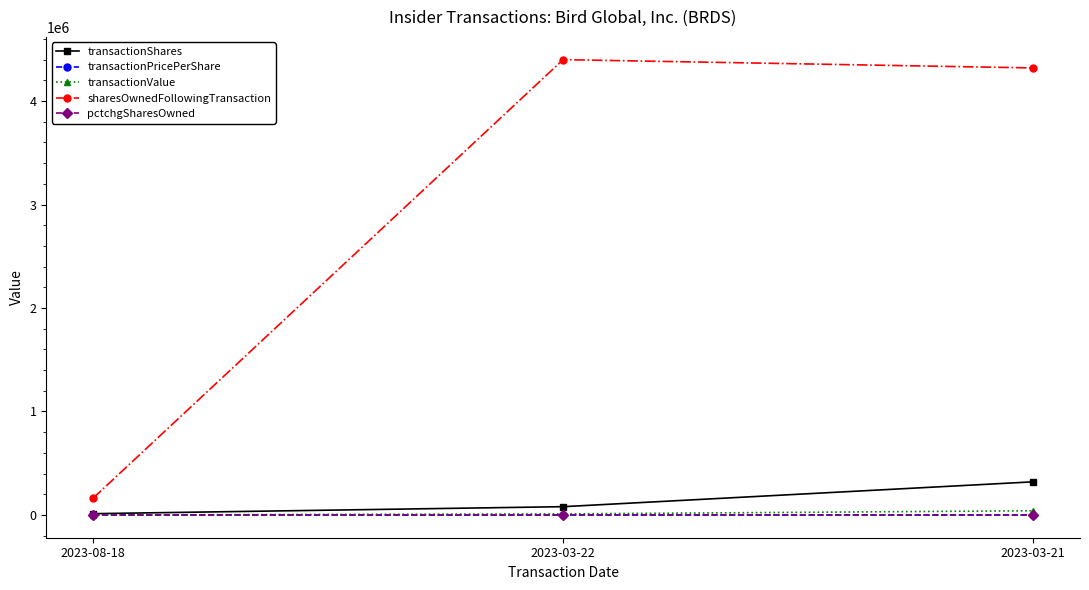

What is the label of the 2nd point from the left?

2023-03-22